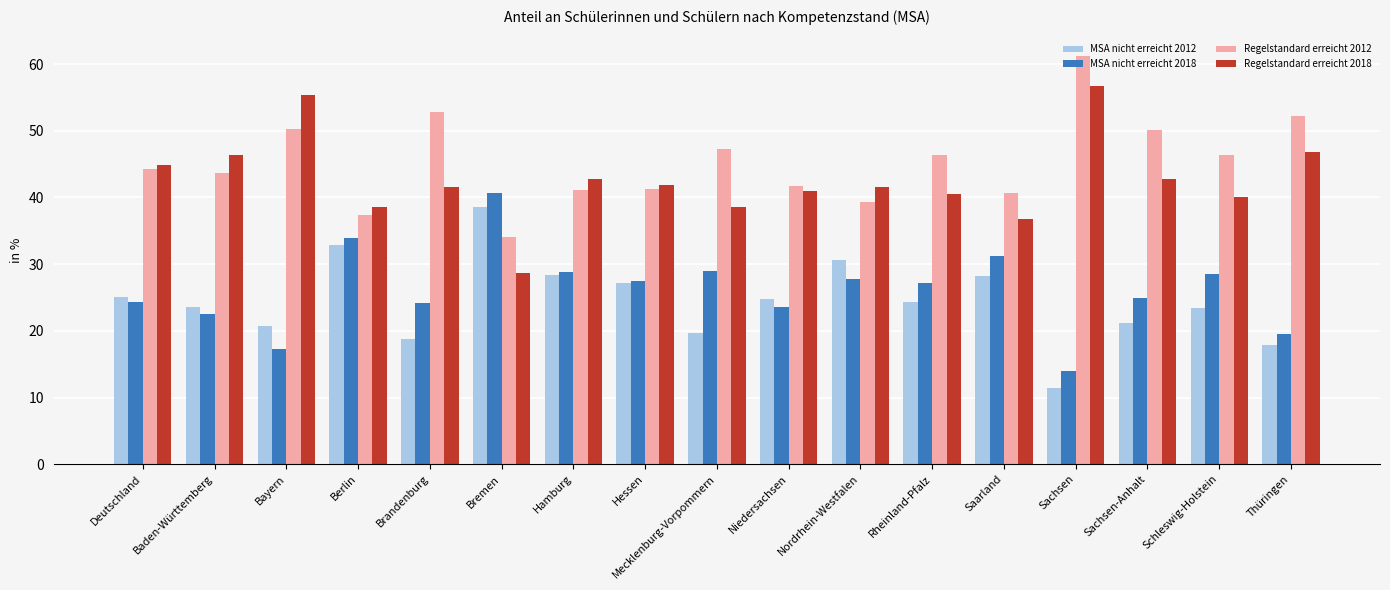

At how many categories does at least one series exceed 31?

17